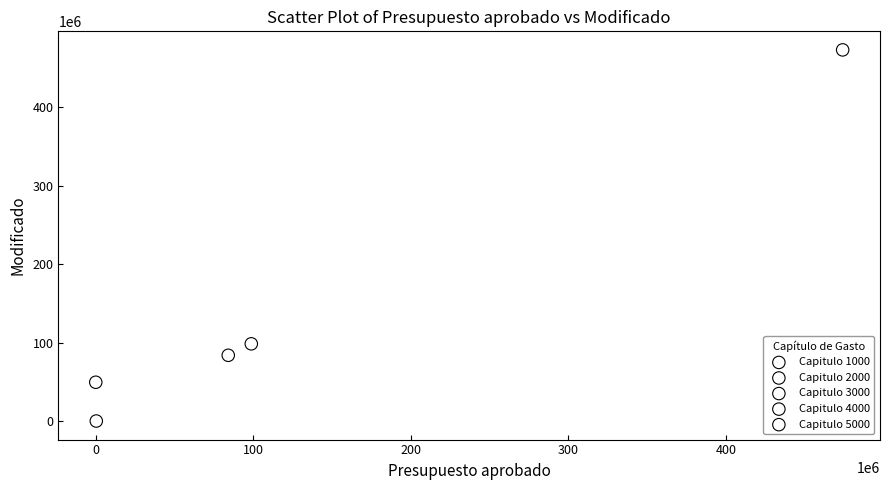

Which series contains the highest Y value?

Capitulo 2000